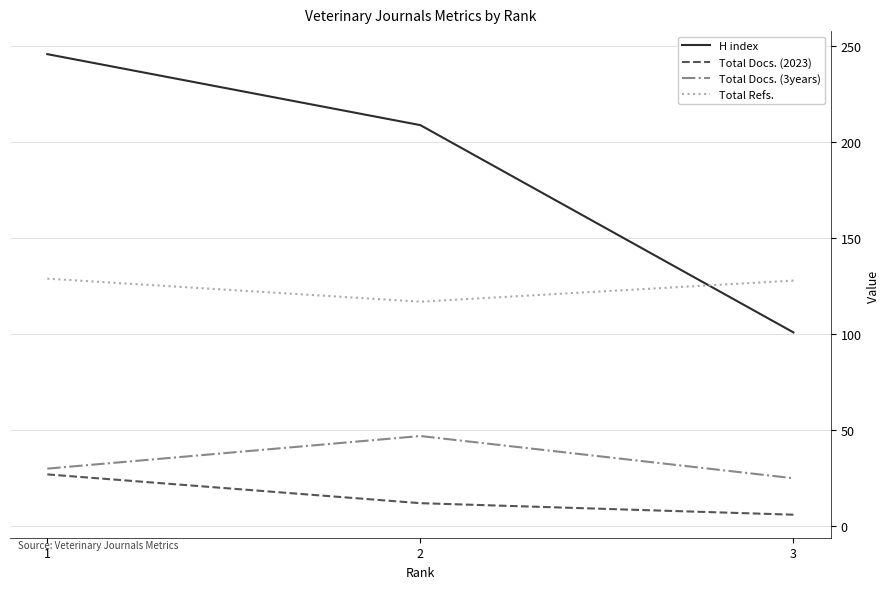

What is the sum of the Total Refs. values at 3 and 2?

245